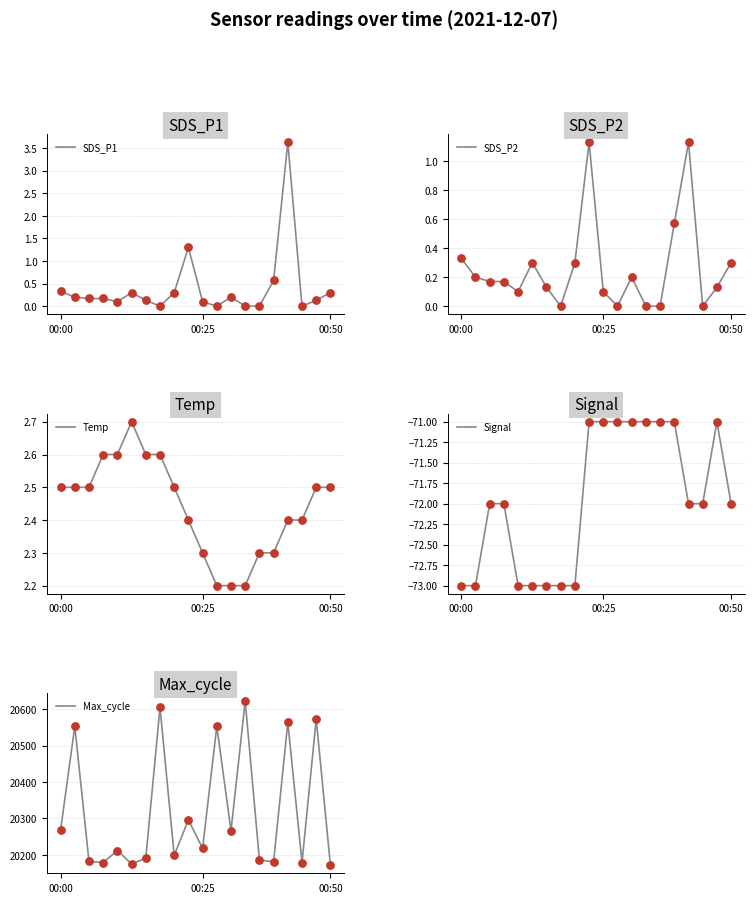

What are all the series names shown in the legend?

SDS_P1, SDS_P2, Temp, Signal, Max_cycle